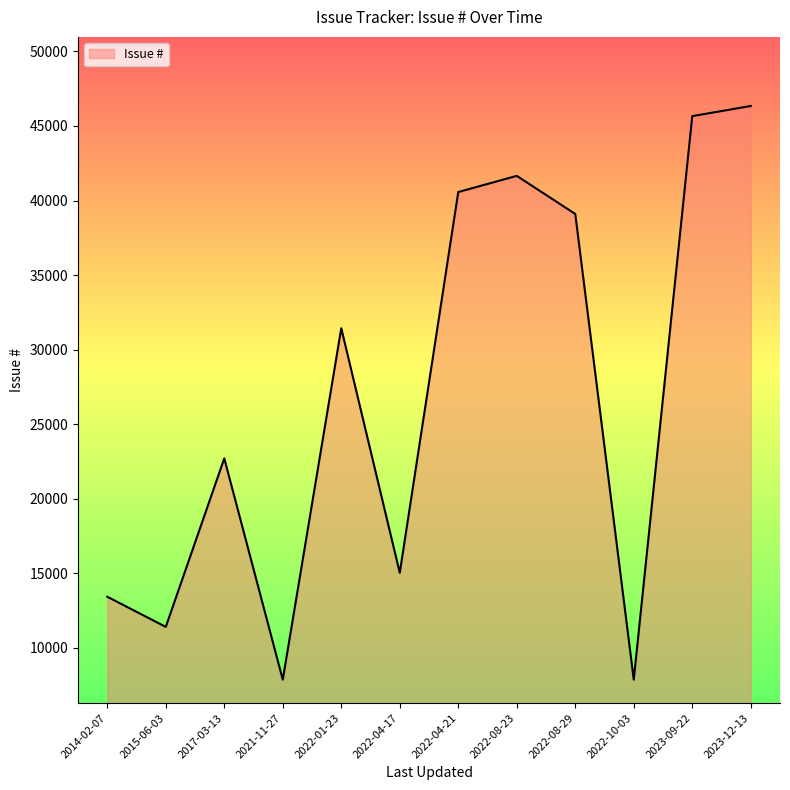

The chart shows a value of 46341 at 2023-12-13. True or false?

True